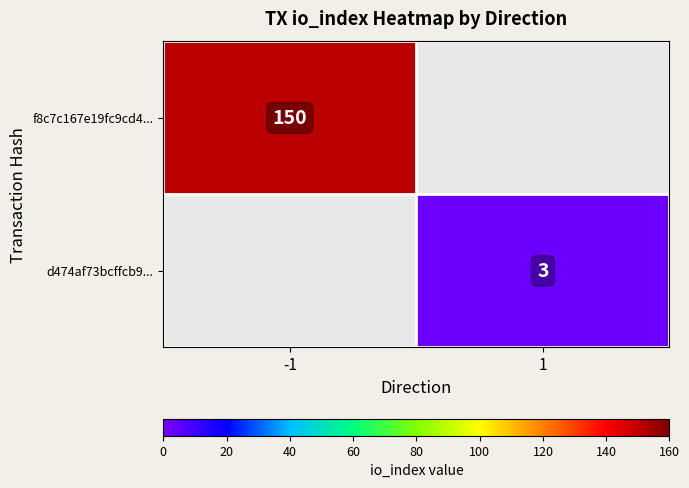

True or false: d474af73bcffcb9... has a value of 3 at 1.

True